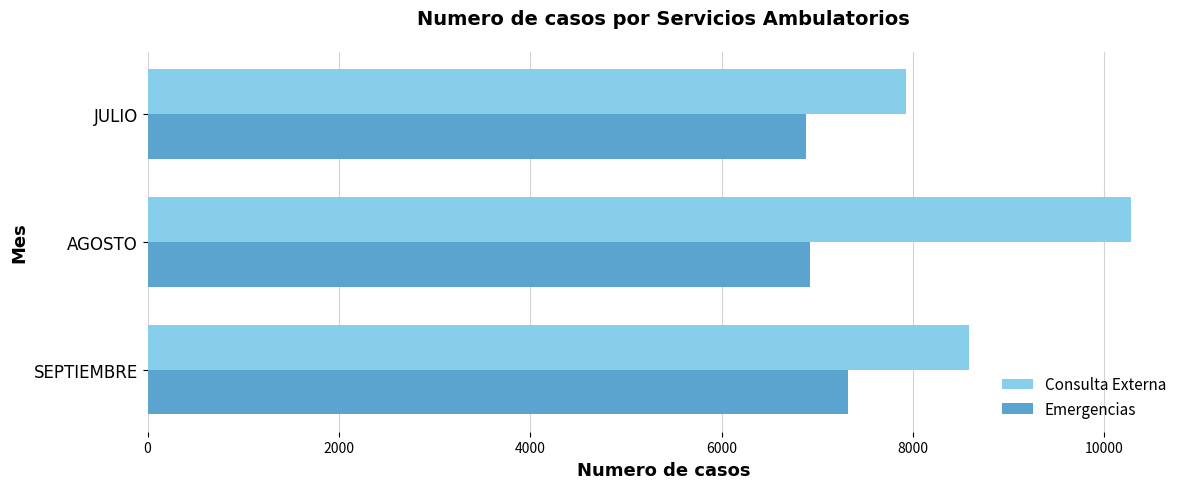

Rank the series at AGOSTO from highest to lowest value.

Consulta Externa, Emergencias